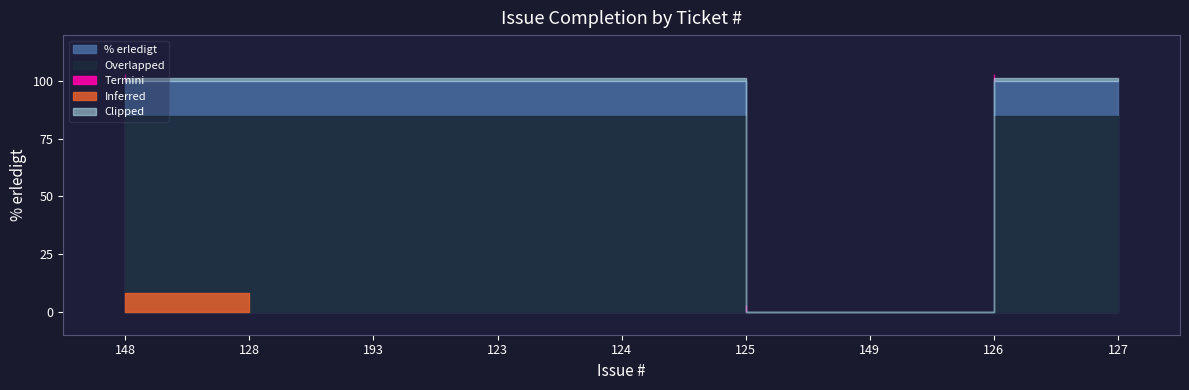

List the labels in order of value, largest first.

148, 128, 193, 123, 124, 126, 127, 125, 149